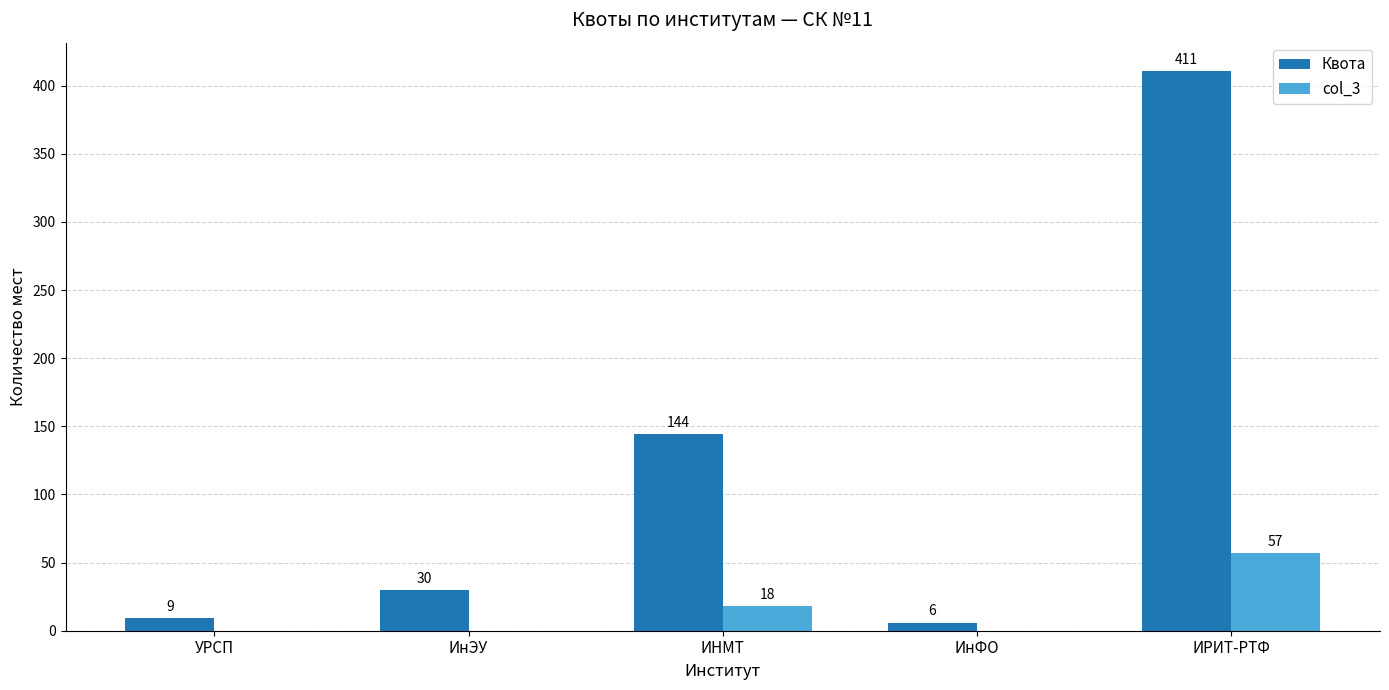

The value of col_3 at УРСП is -26. True or false?

False